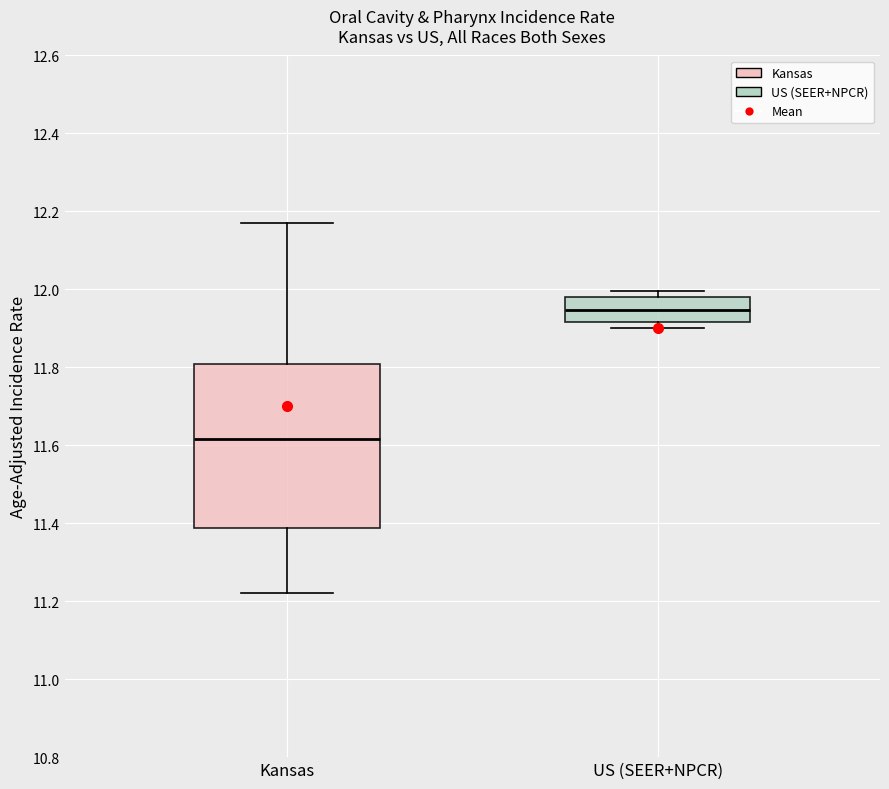

Reading left to right, read every box against the y-axis: the position of its median line, the range the box covers, and the ends of its whiskers. The values are not printed on the chart, so give them approximately, as read against the axis.

Kansas: median 11.62, box 11.38 to 11.80, whiskers 11.22 to 12.16
US (SEER+NPCR): median 11.94, box 11.92 to 11.98, whiskers 11.90 to 12.00